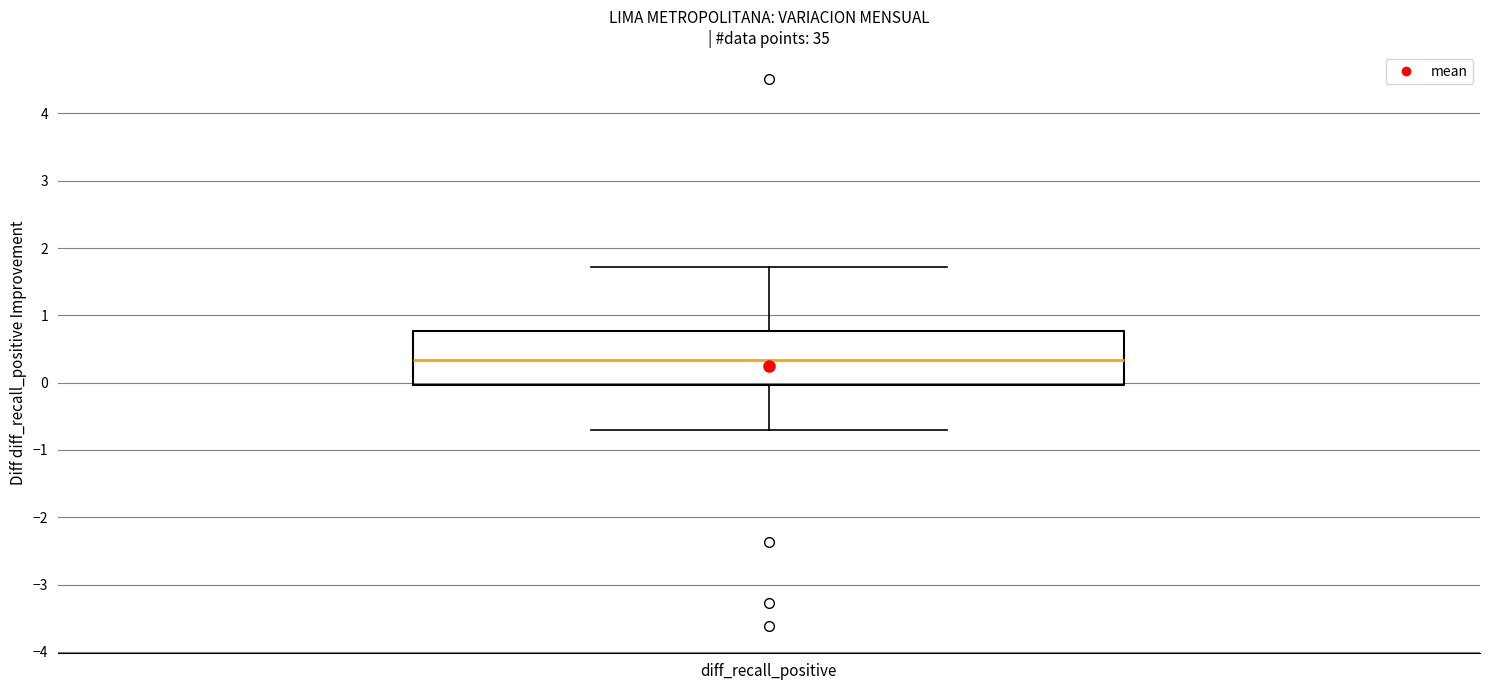

Transcribe this box plot: give where the median line is, the range the box spans, and where the two whiskers end, as read against the y-axis. The values are not printed on the chart, so give them approximately, as read against the axis.

median 0.3, box 0.0 to 0.8, whiskers -0.7 to 1.7